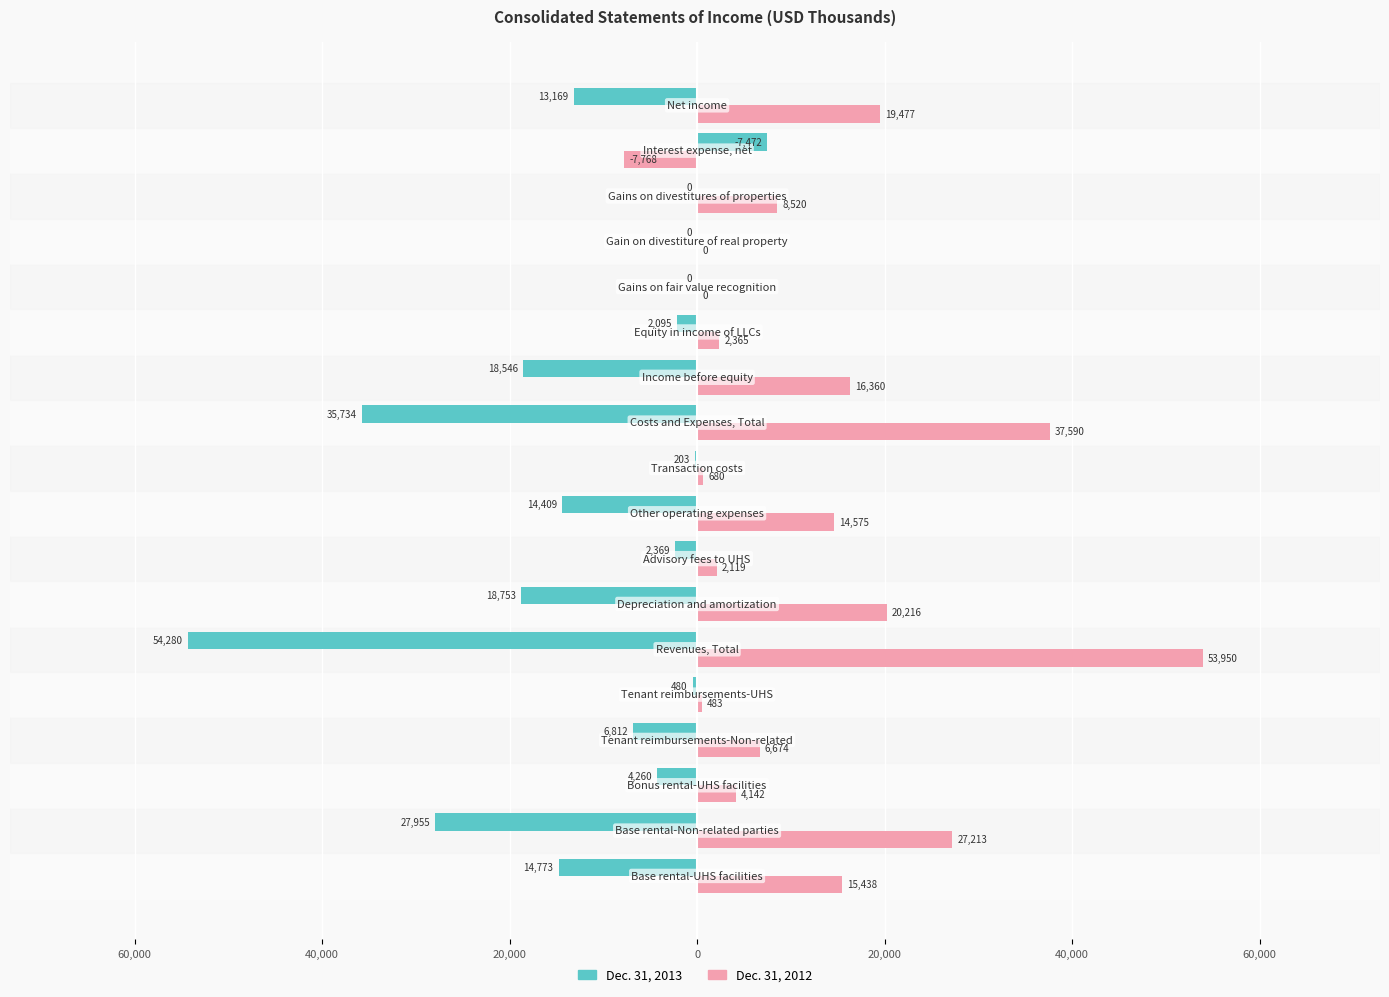

What are all the series names shown in the legend?

Dec. 31, 2013, Dec. 31, 2012